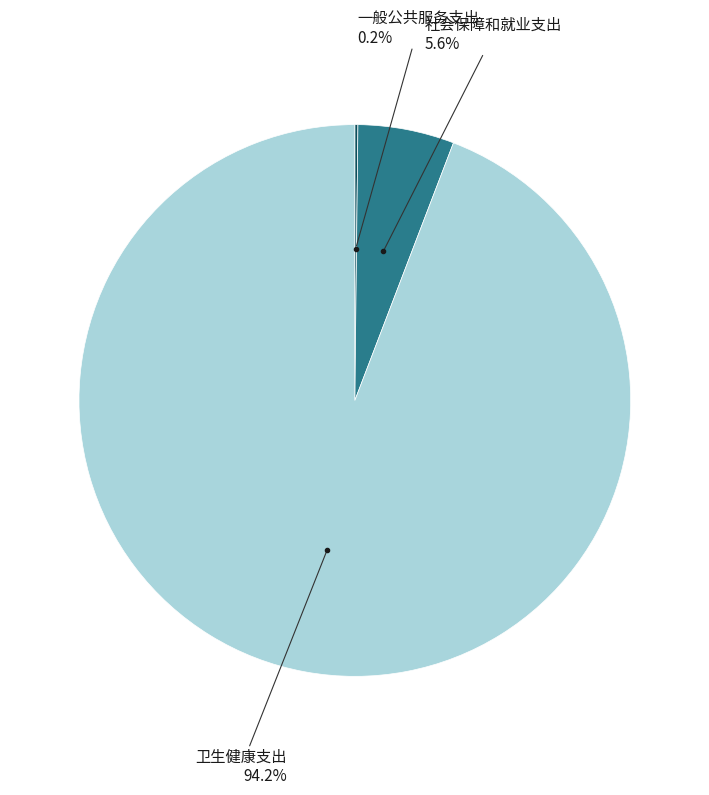

Does any single category account for the majority?

Yes